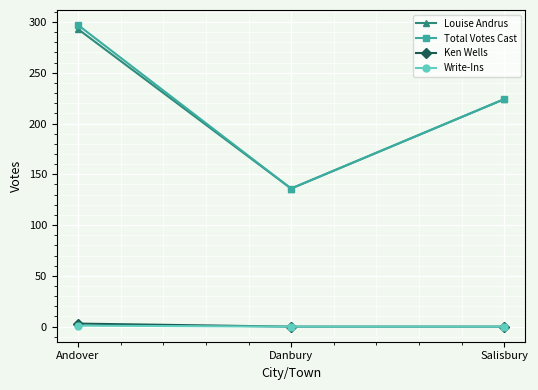

What is the label of the 1st point from the left?

Andover